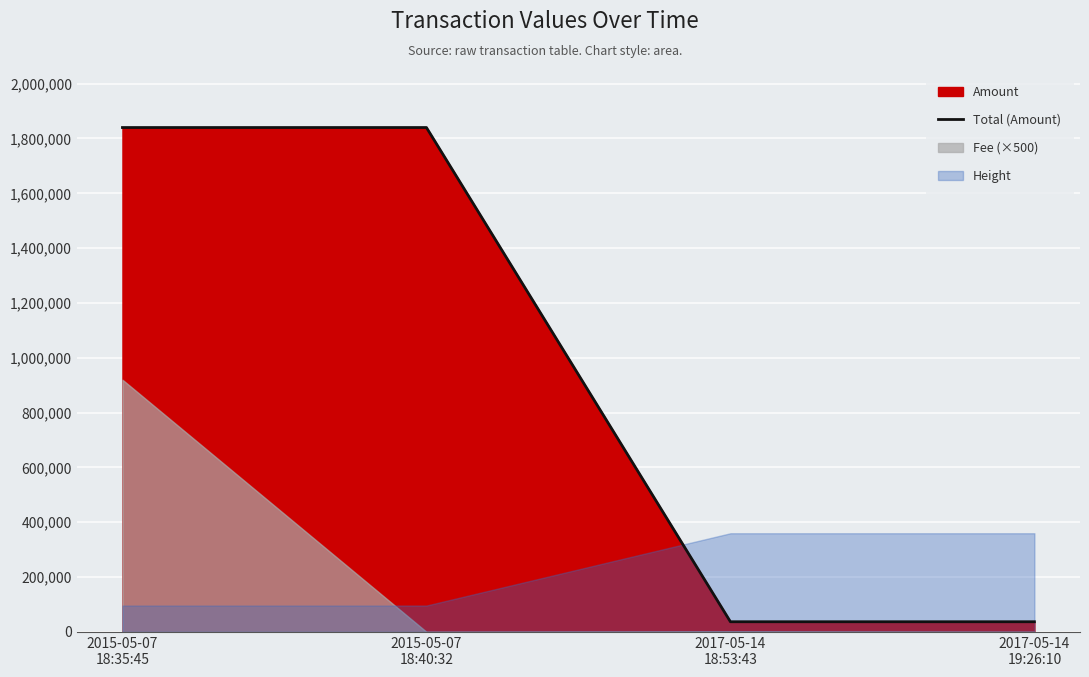

What is the average value?

938590